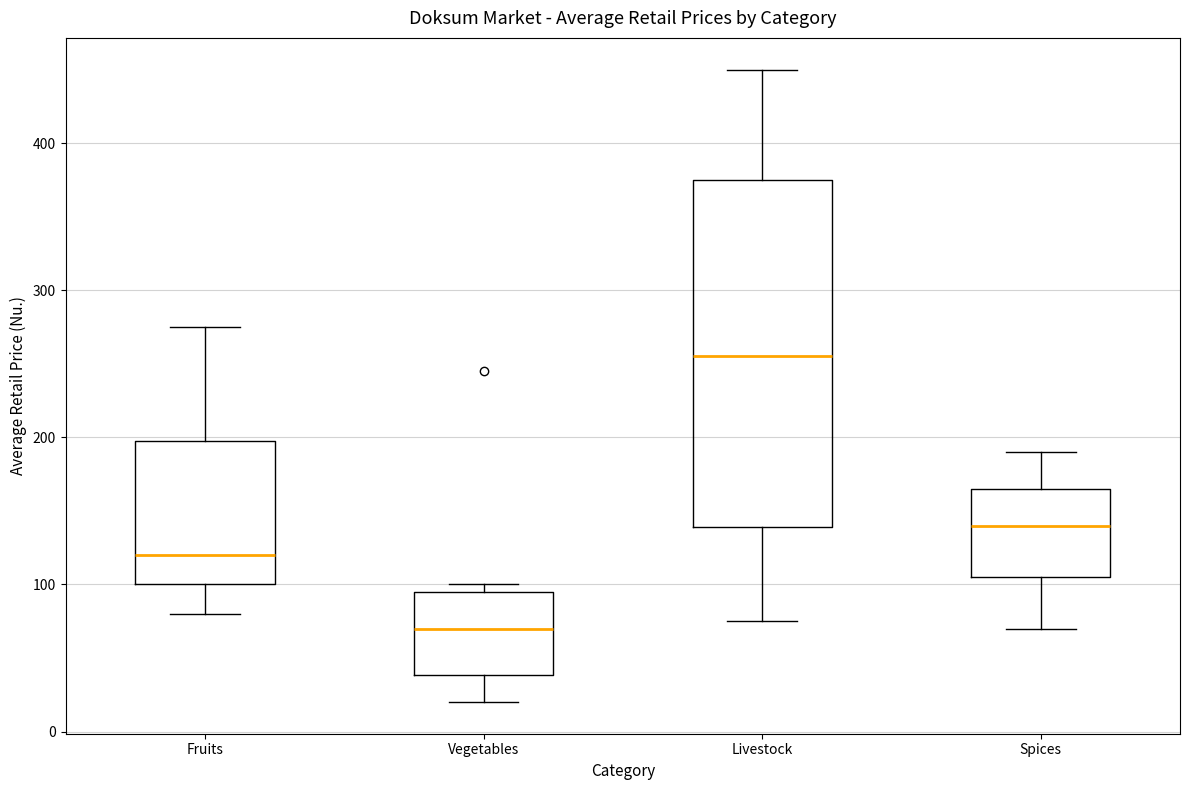

Where does the upper whisker of the box for Livestock end on the y-axis? The values are not printed on the chart, so give them approximately, as read against the axis.

450